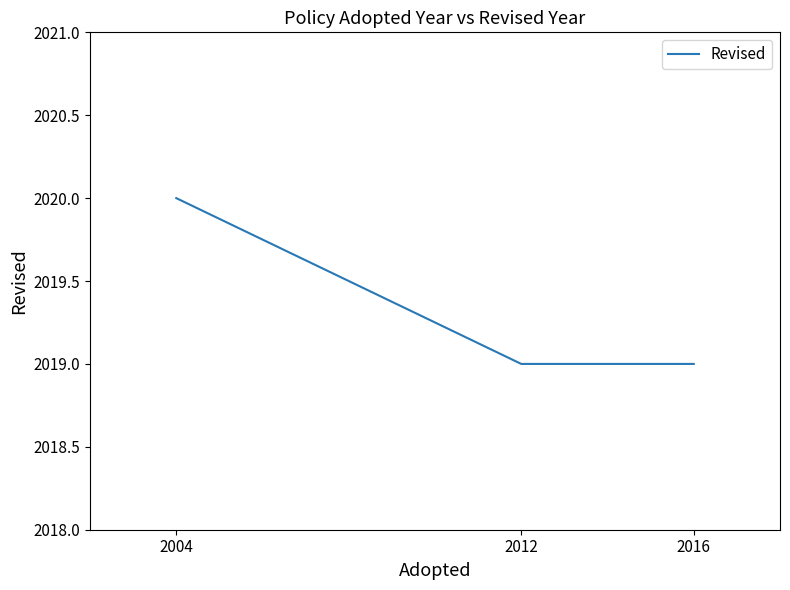

Which label corresponds to the largest value in the chart?

2004